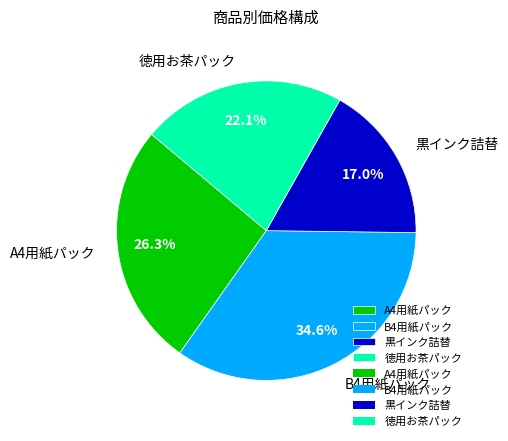

The A4用紙パック slice represents 14% of the pie. True or false?

False